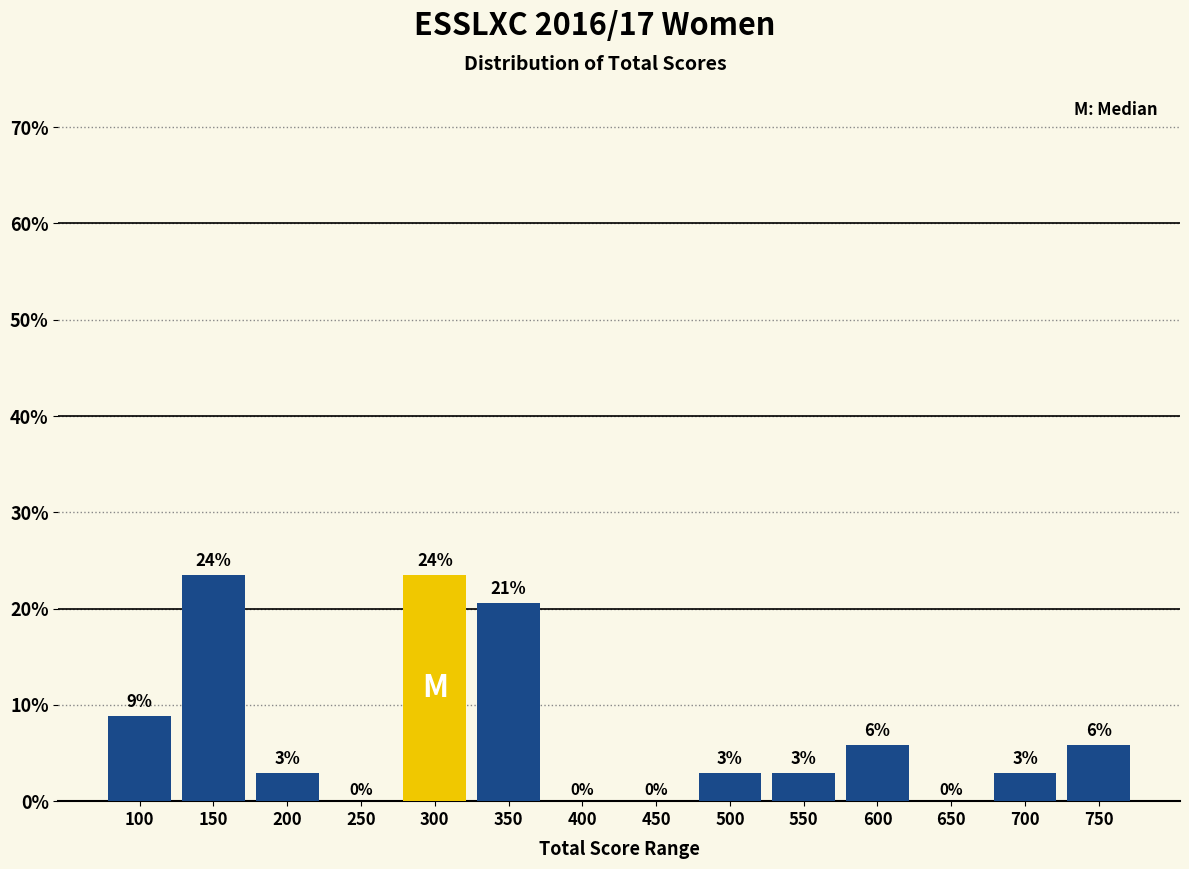

Are the bars horizontal?

No